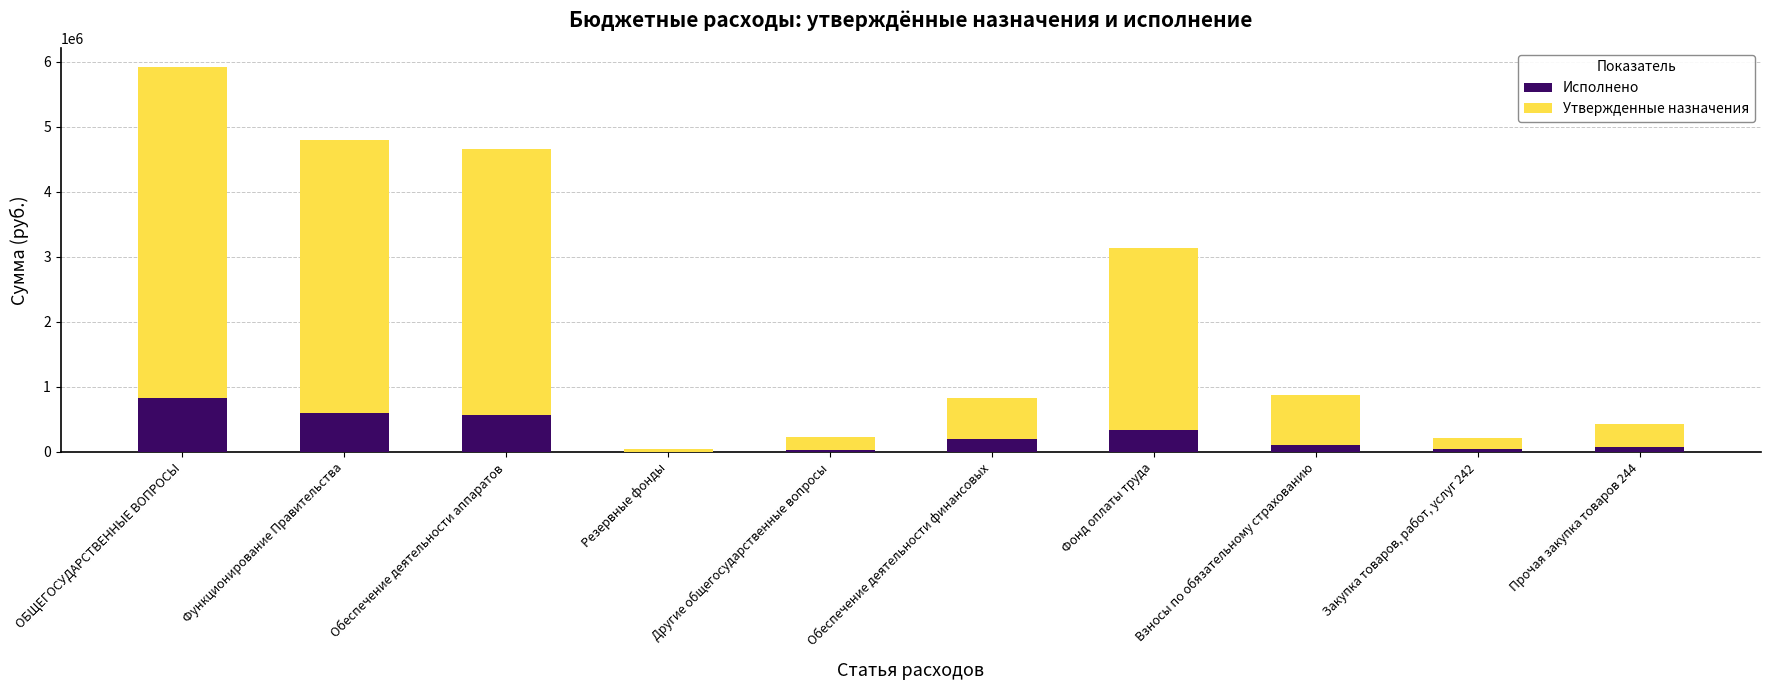

At which category is the sum across all series the highest?

ОБЩЕГОСУДАРСТВЕННЫЕ ВОПРОСЫ